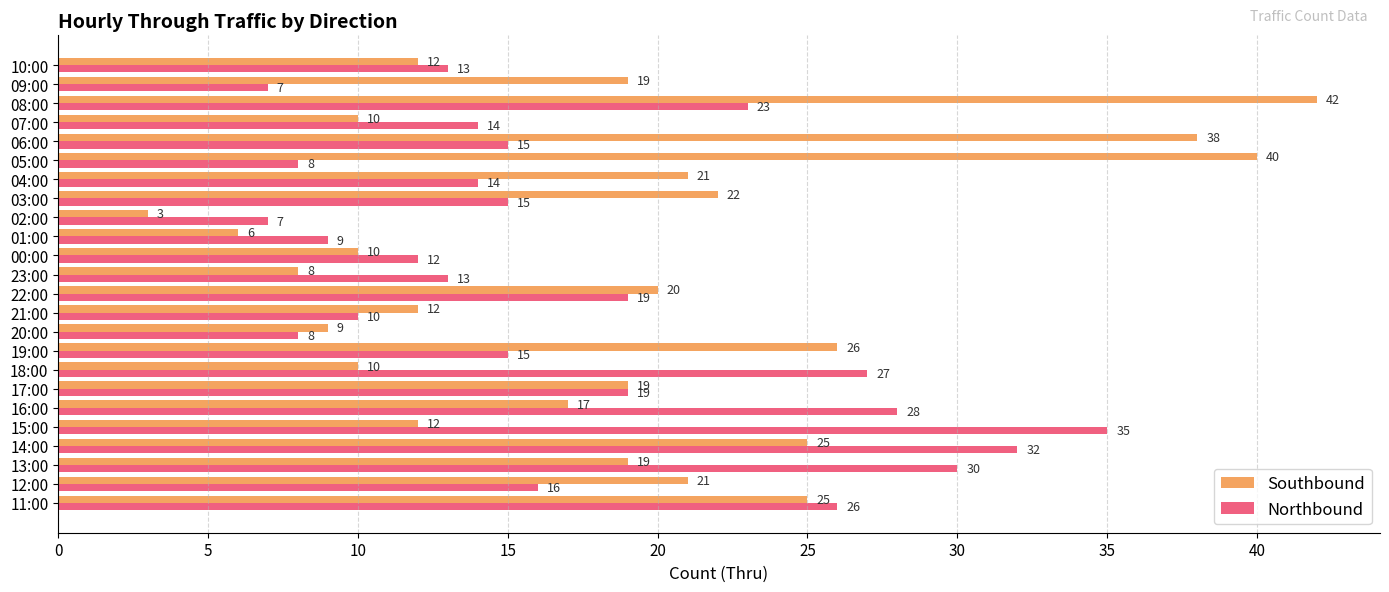

What is the minimum value shown in the chart?

3